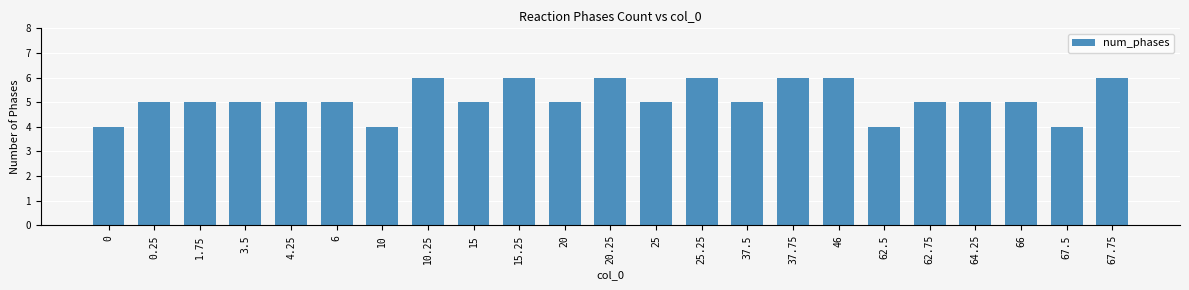

What is the label of the 4th bar from the left?

3.5